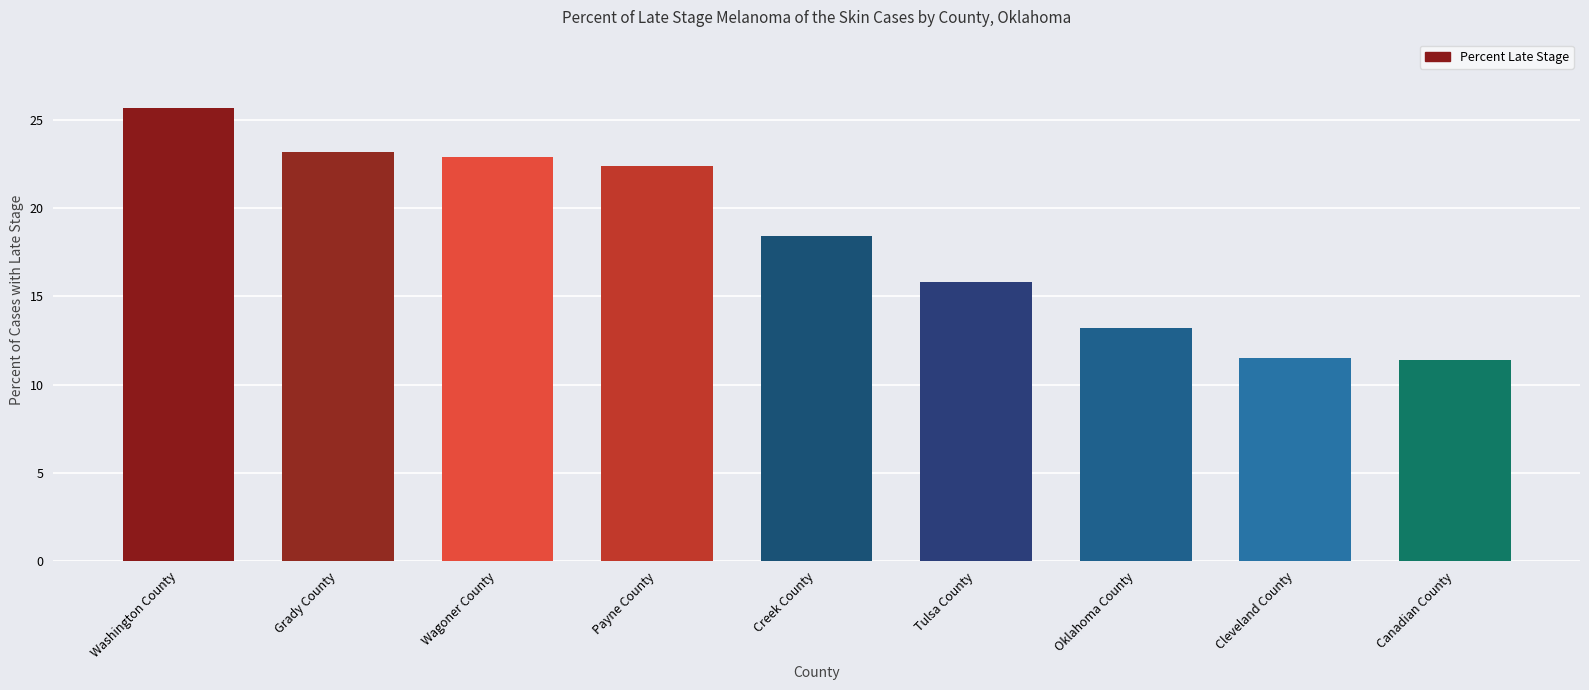

What is the change in value from Creek County to Tulsa County?

-2.6